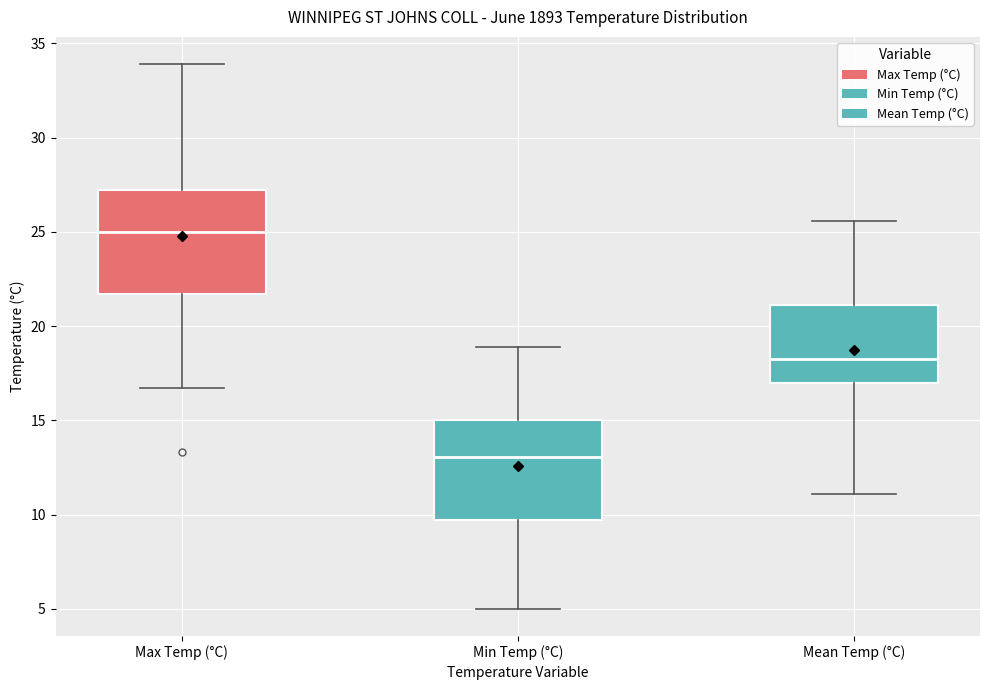

Reading left to right, transcribe this box plot: for each box, give where its median line is, the range the box spans, and where its two whiskers end, as read against the y-axis. The values are not printed on the chart, so give them approximately, as read against the axis.

Max Temp (°C): median 25.0, box 21.5 to 27.0, whiskers 16.5 to 34.0
Min Temp (°C): median 13.0, box 9.5 to 15.0, whiskers 5.0 to 19.0
Mean Temp (°C): median 18.5, box 17.0 to 21.0, whiskers 11.0 to 25.5